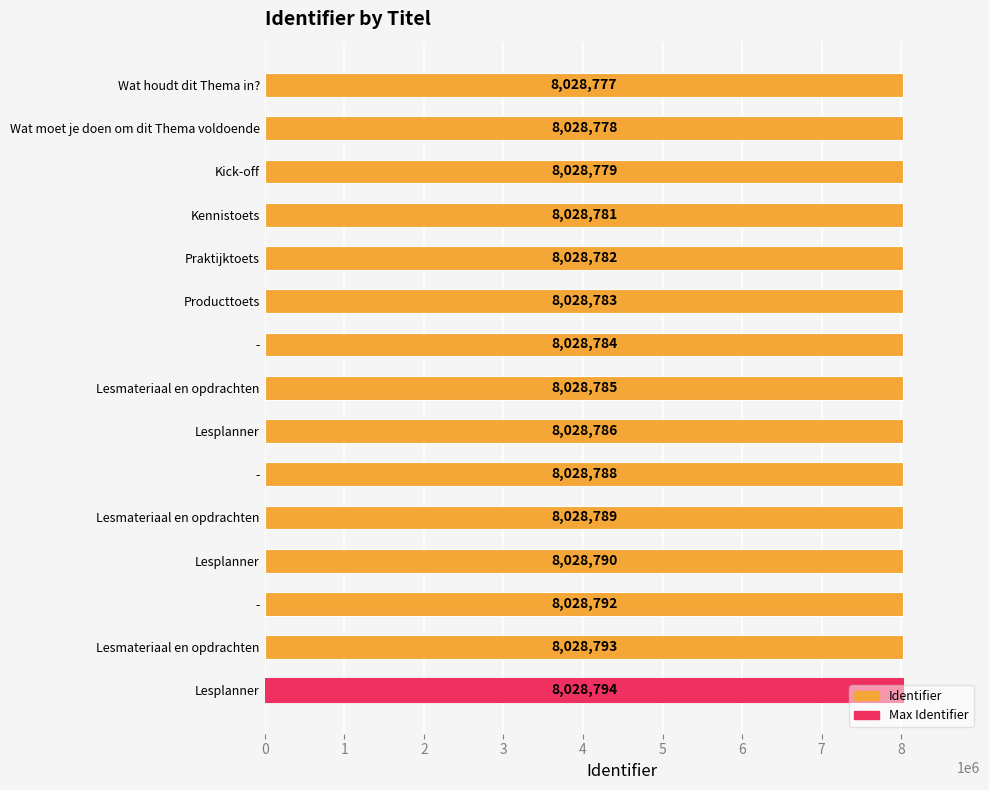

What is the difference between the second highest and minimum values?

16